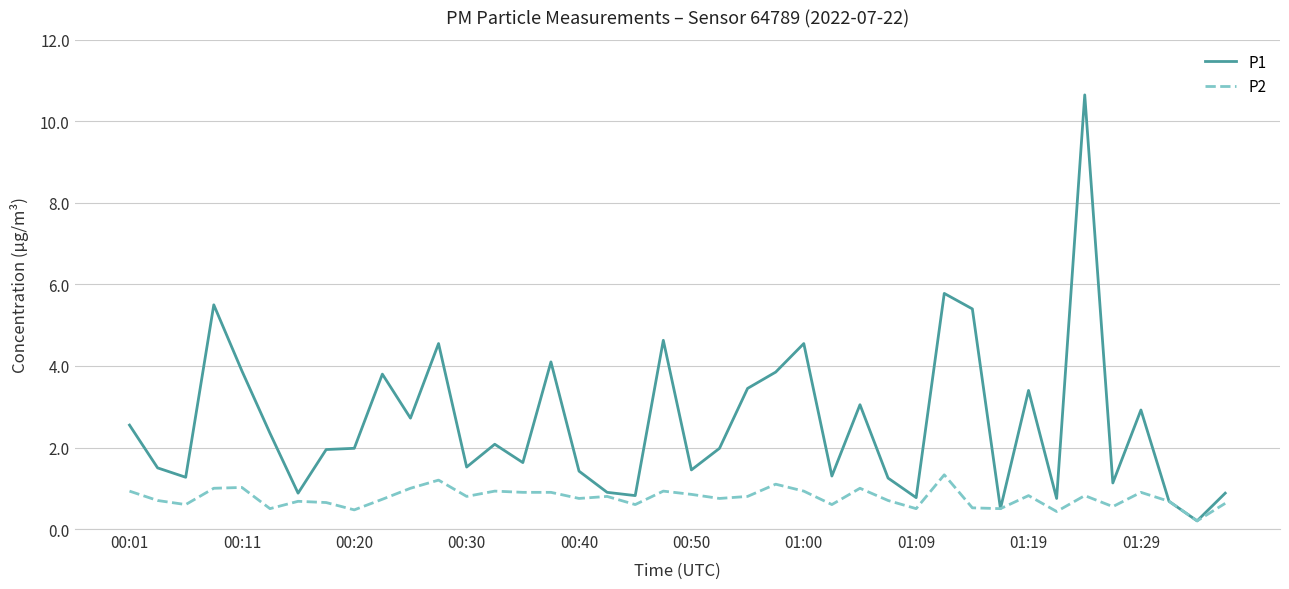

Which series has the widest spread of values?

P1